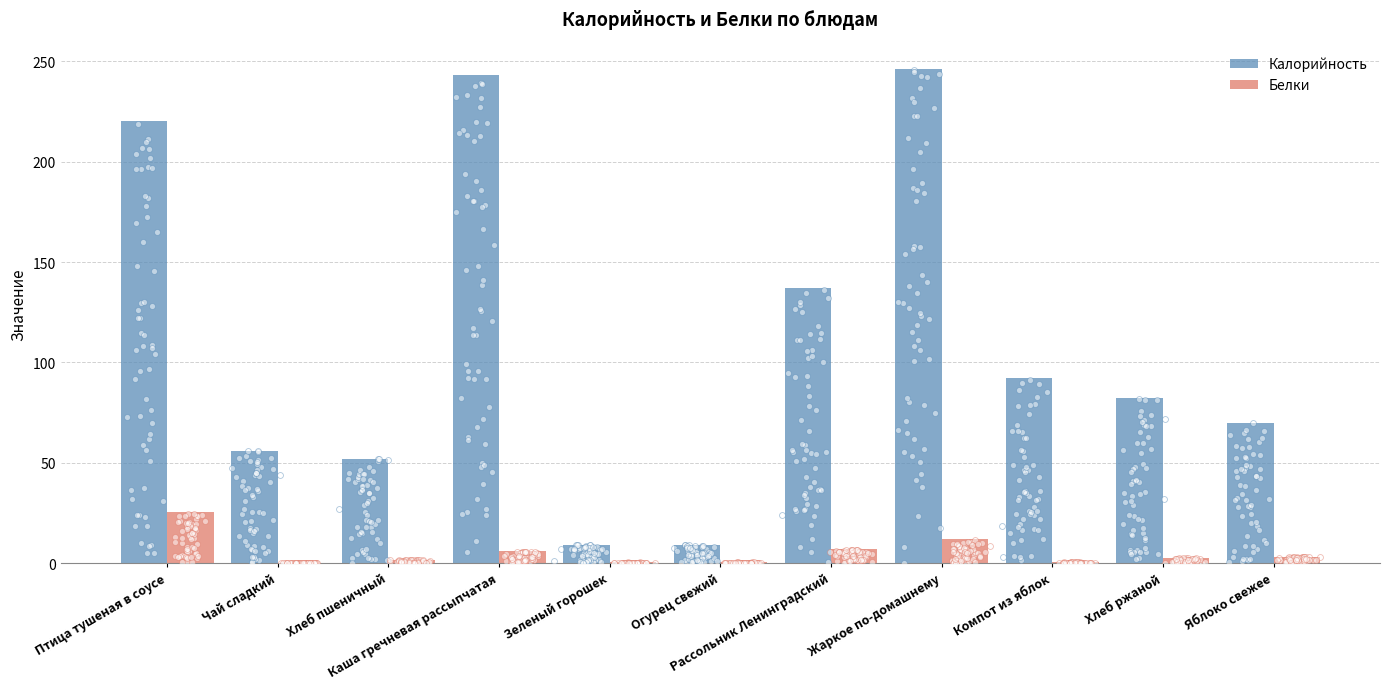

What is the total value across all series at Каша гречневая рассыпчатая?

249.0